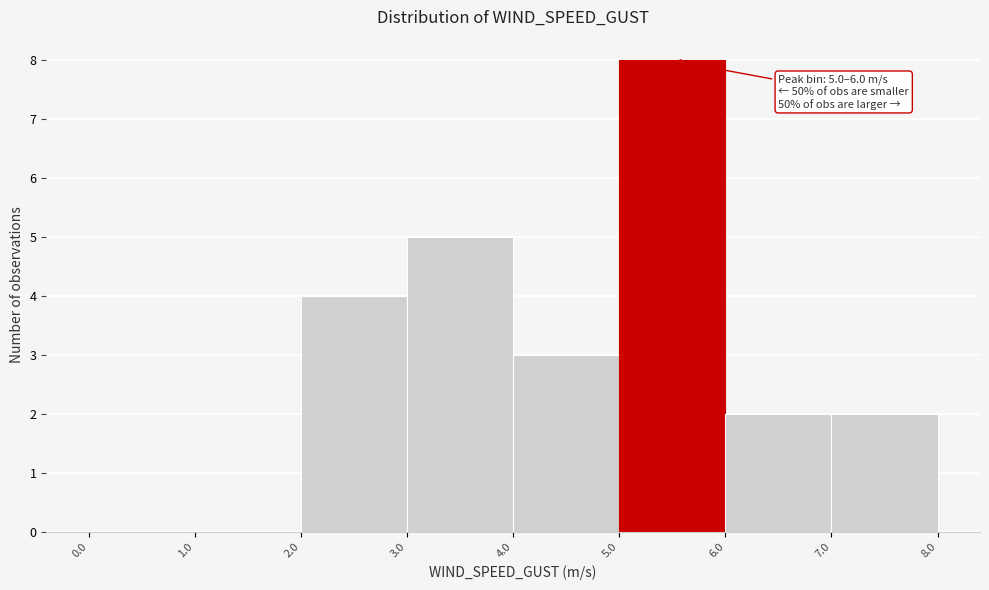

Which range on the x-axis has the tallest bar?

5.0 to 6.0